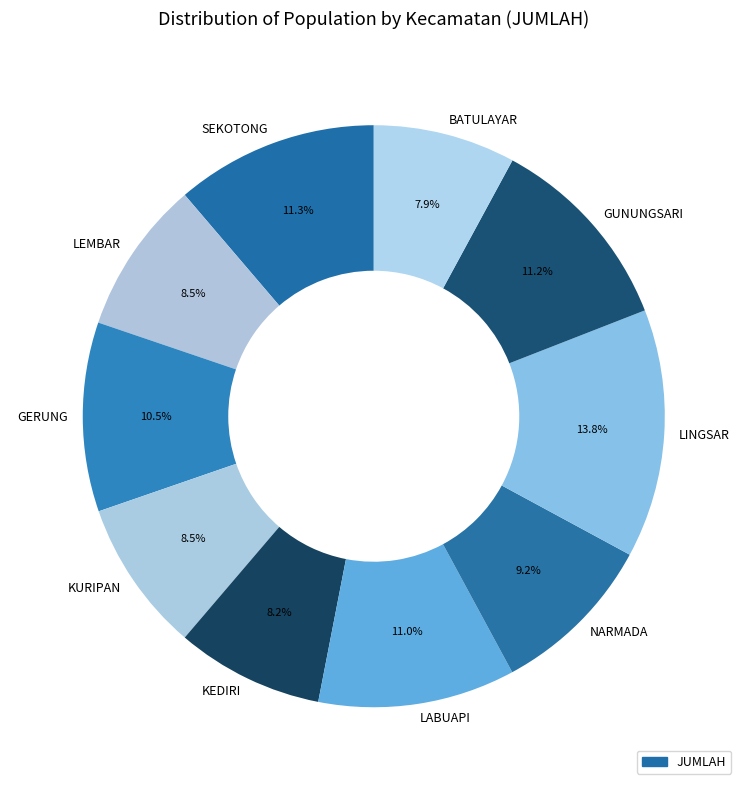

To the nearest percent, what is the difference between the GUNUNGSARI and LEMBAR slice percentages?

3%